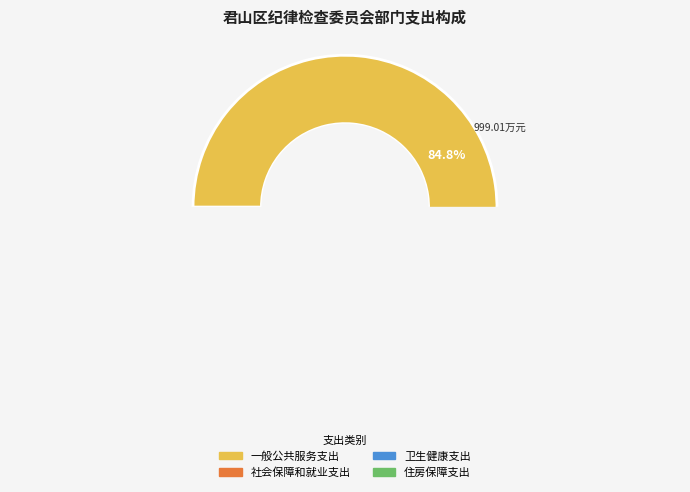

Count the number of slices in the pie.

4